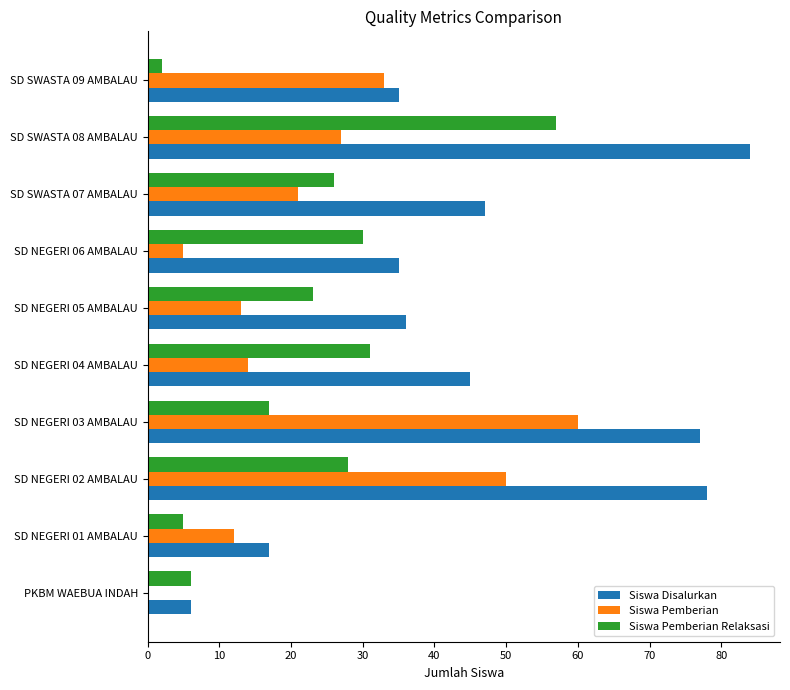

What is the sum of all Siswa Disalurkan values?

460